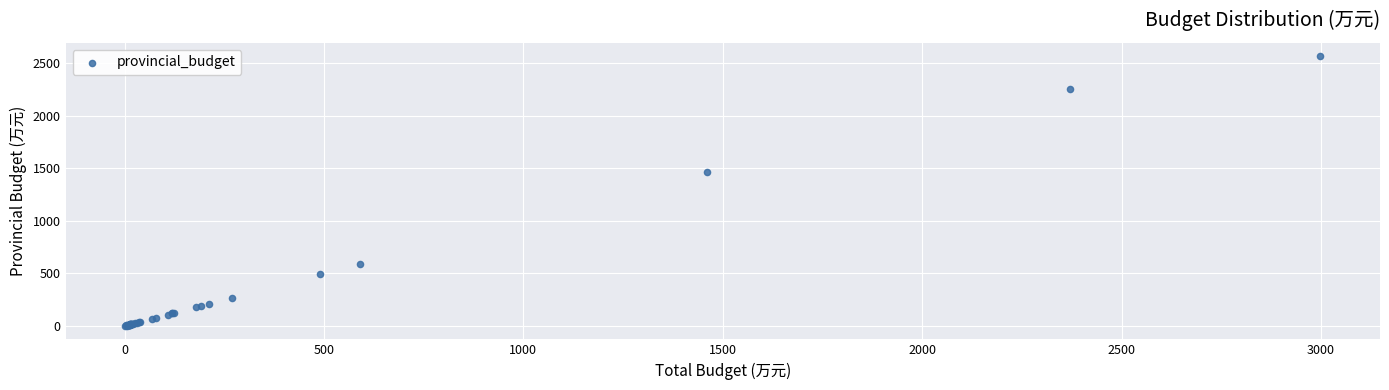

What Y value in the scatter plot is closest to 1282?

1460.6